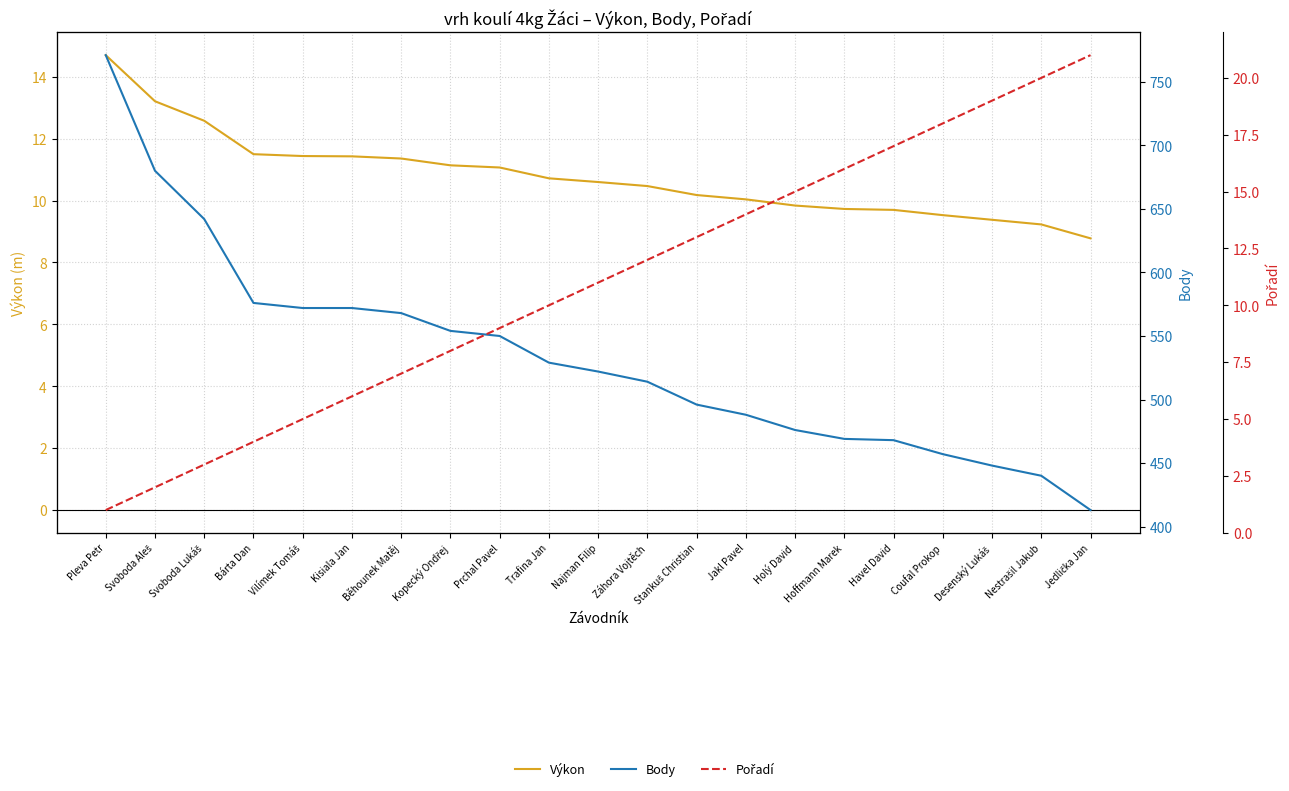

What is the sum of the Body values at Záhora Vojtěch and Hoffmann Marek?

983.0